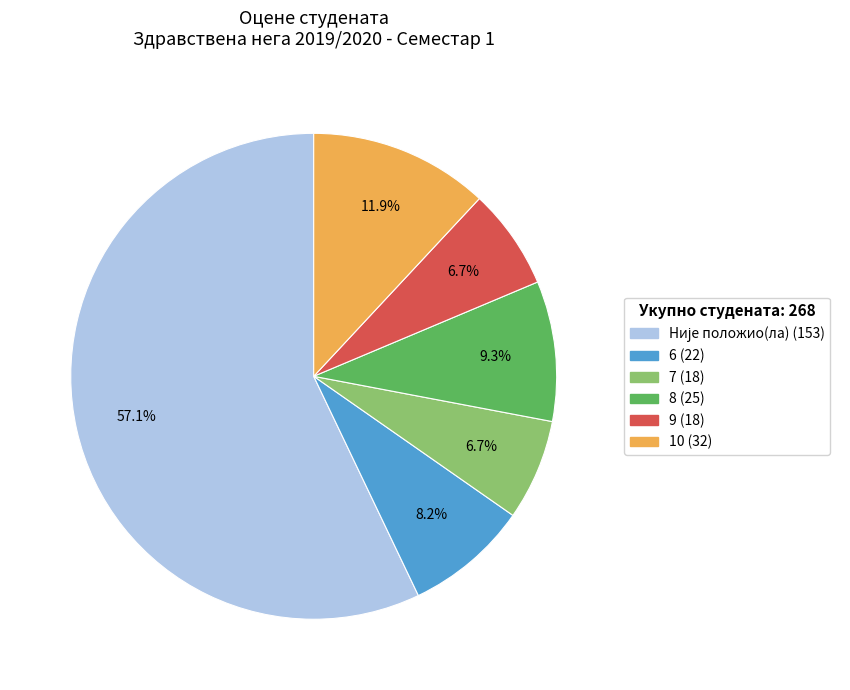

To the nearest percent, what is the difference between the 9 and 10 slice percentages?

5%